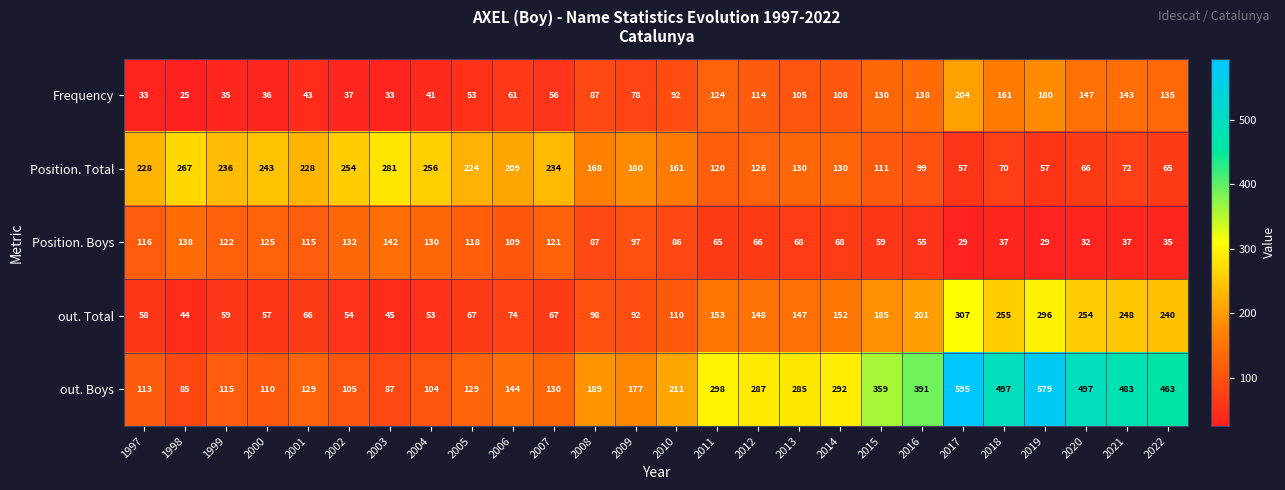

Which series has the widest spread of values?

out. Boys